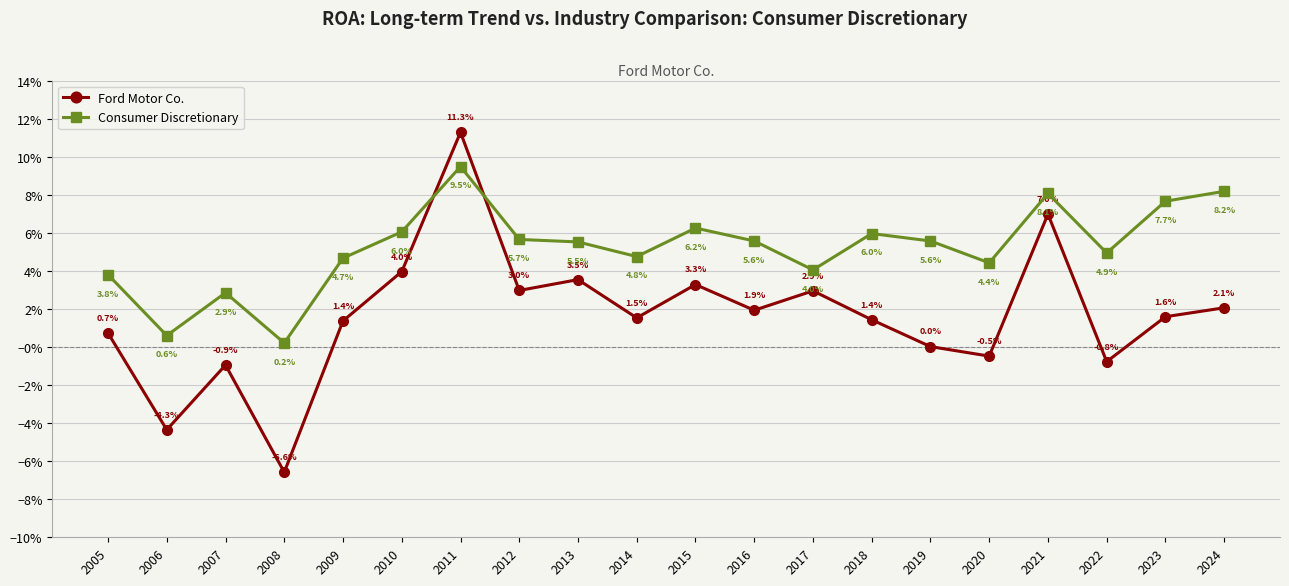

What are all the series names shown in the legend?

Ford Motor Co., Consumer Discretionary